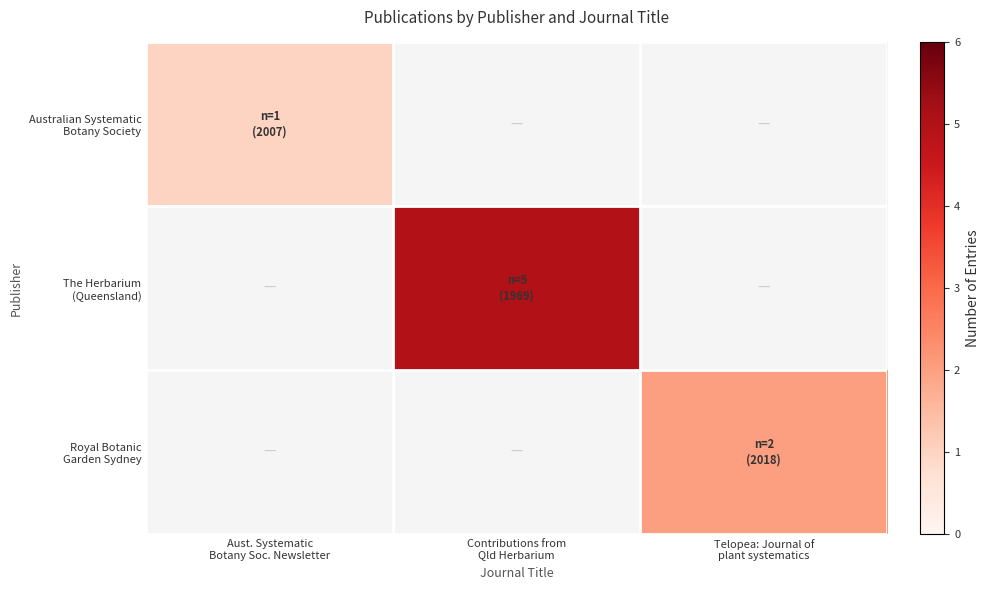

At how many categories does at least one series exceed 2?

1